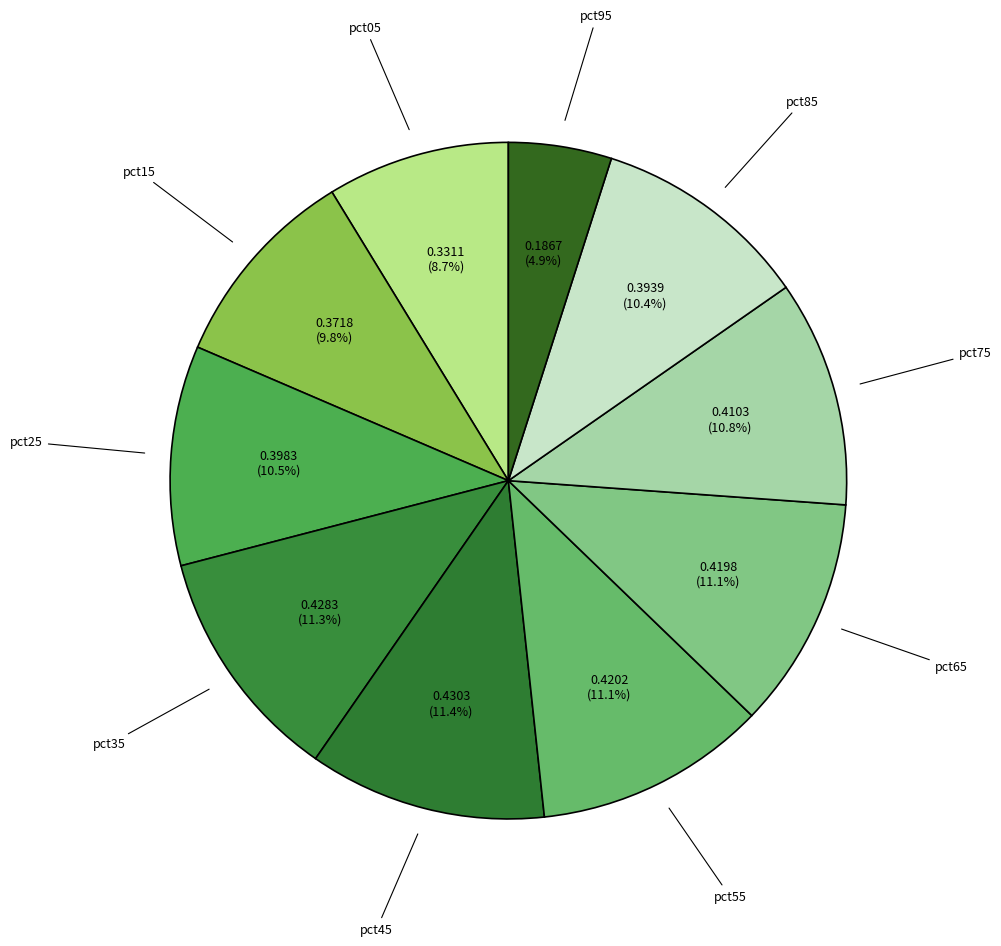

Between pct85 and pct15, which is larger?

pct85